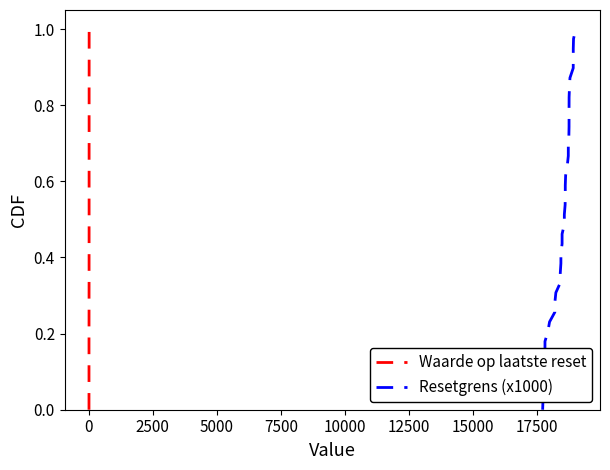

True or false: Resetgrens (x1000) and Waarde op laatste reset cross at least once.

False